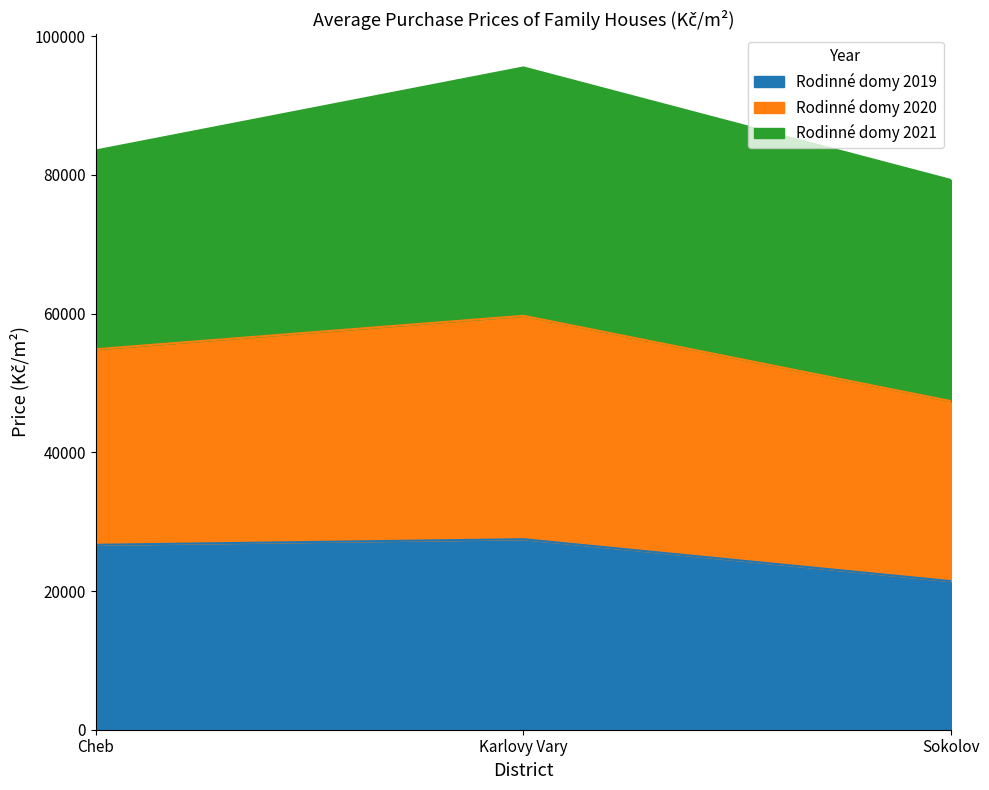

Count the Rodinné domy 2019 values in the range 21422 to 27472.

3